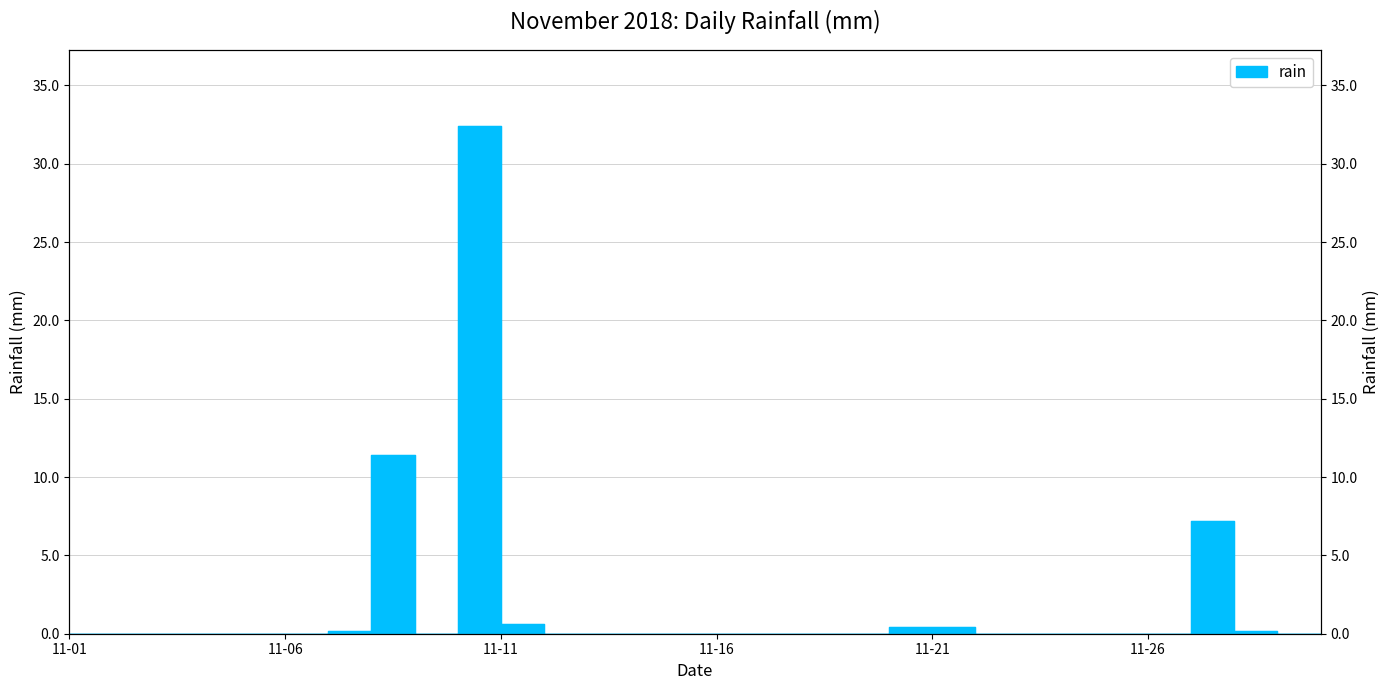

List the labels in order of value, largest first.

2018-11-10, 2018-11-08, 2018-11-27, 2018-11-11, 2018-11-20, 2018-11-21, 2018-11-07, 2018-11-28, 2018-11-01, 2018-11-02, 2018-11-03, 2018-11-04, 2018-11-05, 2018-11-06, 2018-11-09, 2018-11-12, 2018-11-13, 2018-11-14, 2018-11-15, 2018-11-16, 2018-11-17, 2018-11-18, 2018-11-19, 2018-11-22, 2018-11-23, 2018-11-24, 2018-11-25, 2018-11-26, 2018-11-29, 2018-11-30